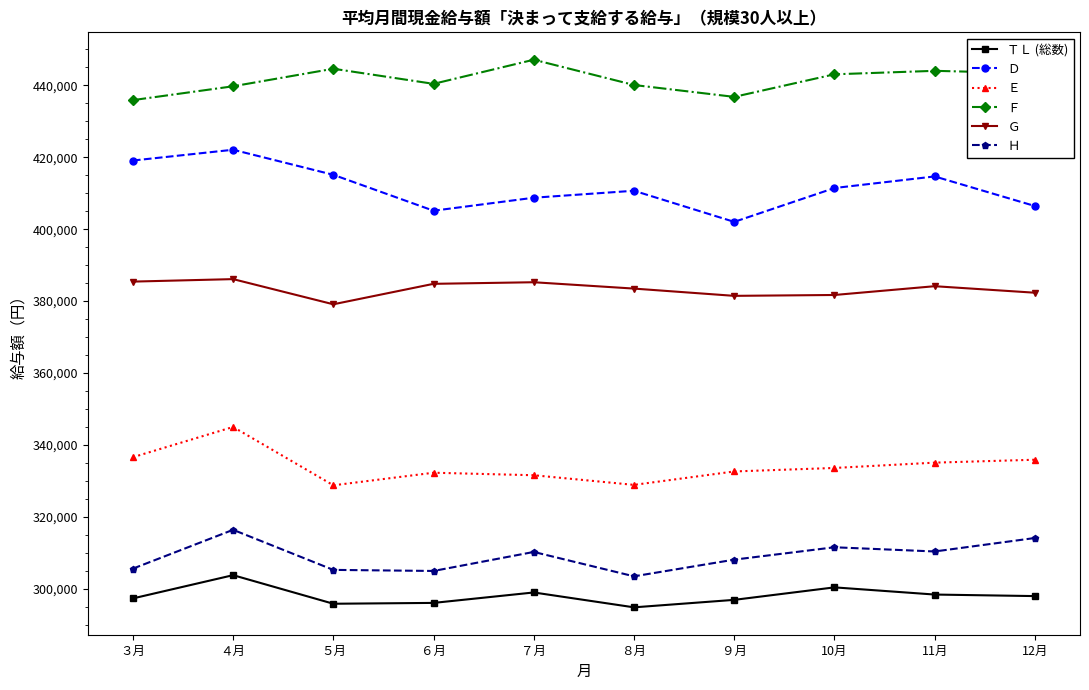

What is the label of the 10th point from the left?

12月